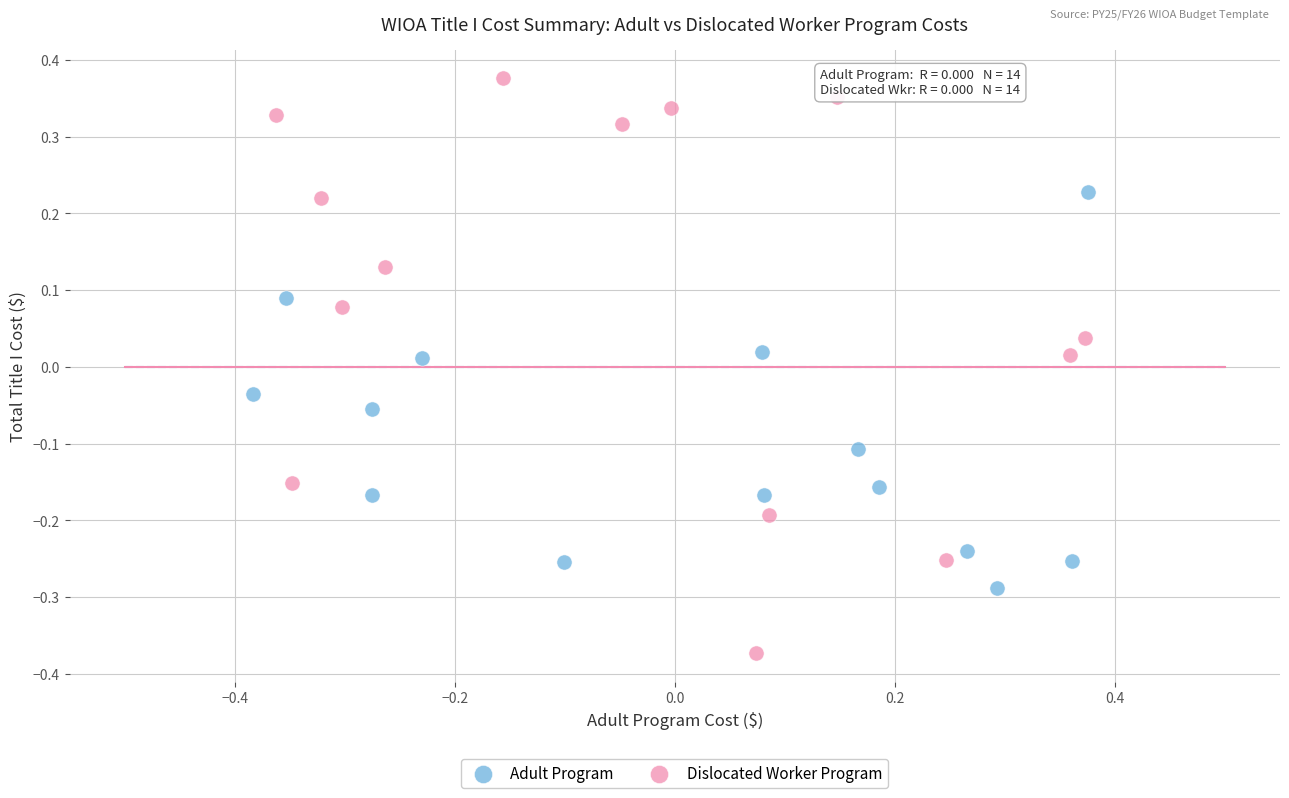

Which series has the widest spread of Y values?

Dislocated Worker Program